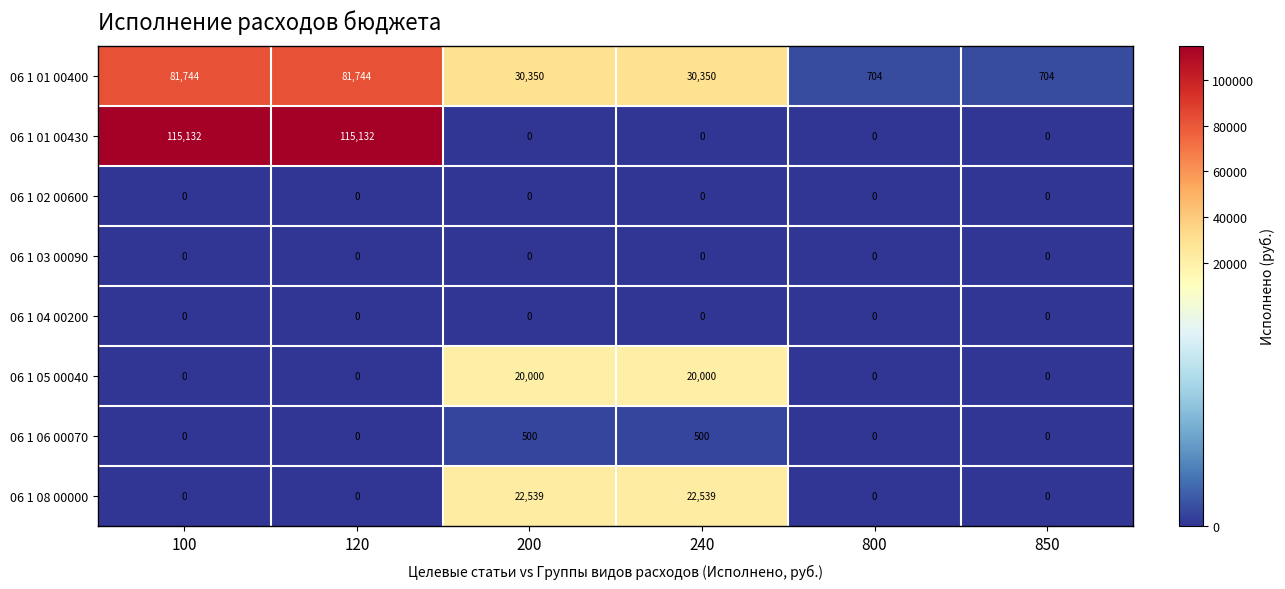

What is the maximum value for 06 1 01 00400?

81744